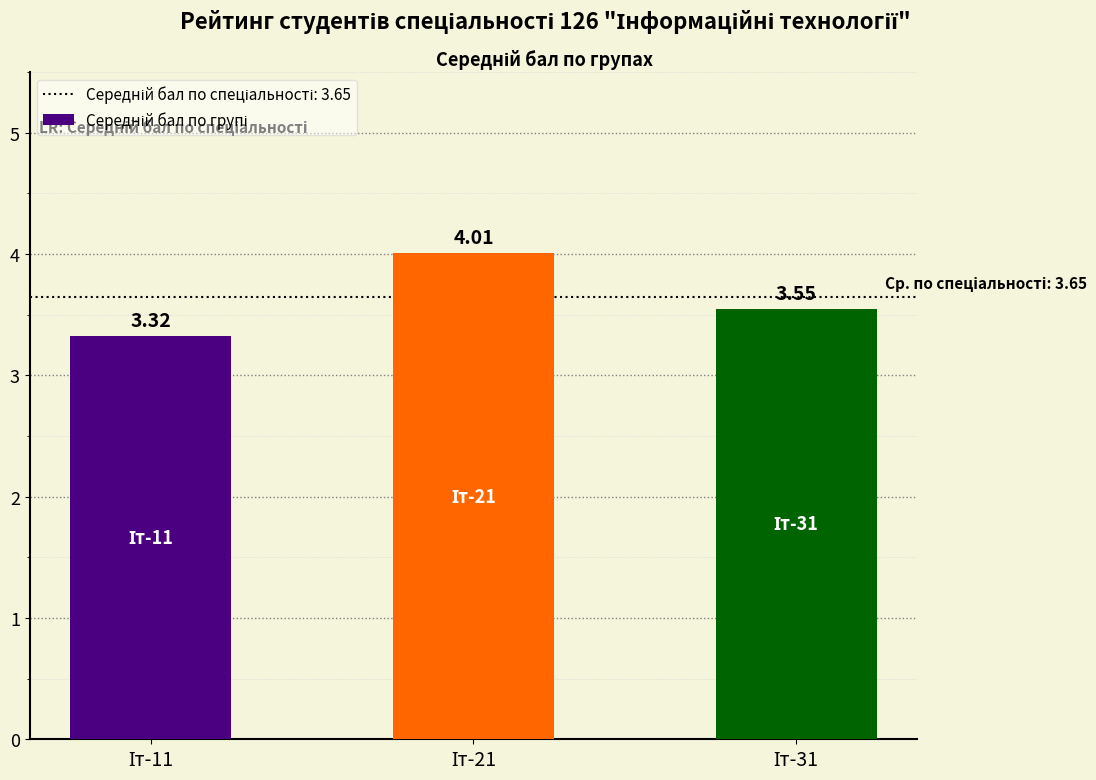

What is the difference between the maximum and minimum values?

0.7